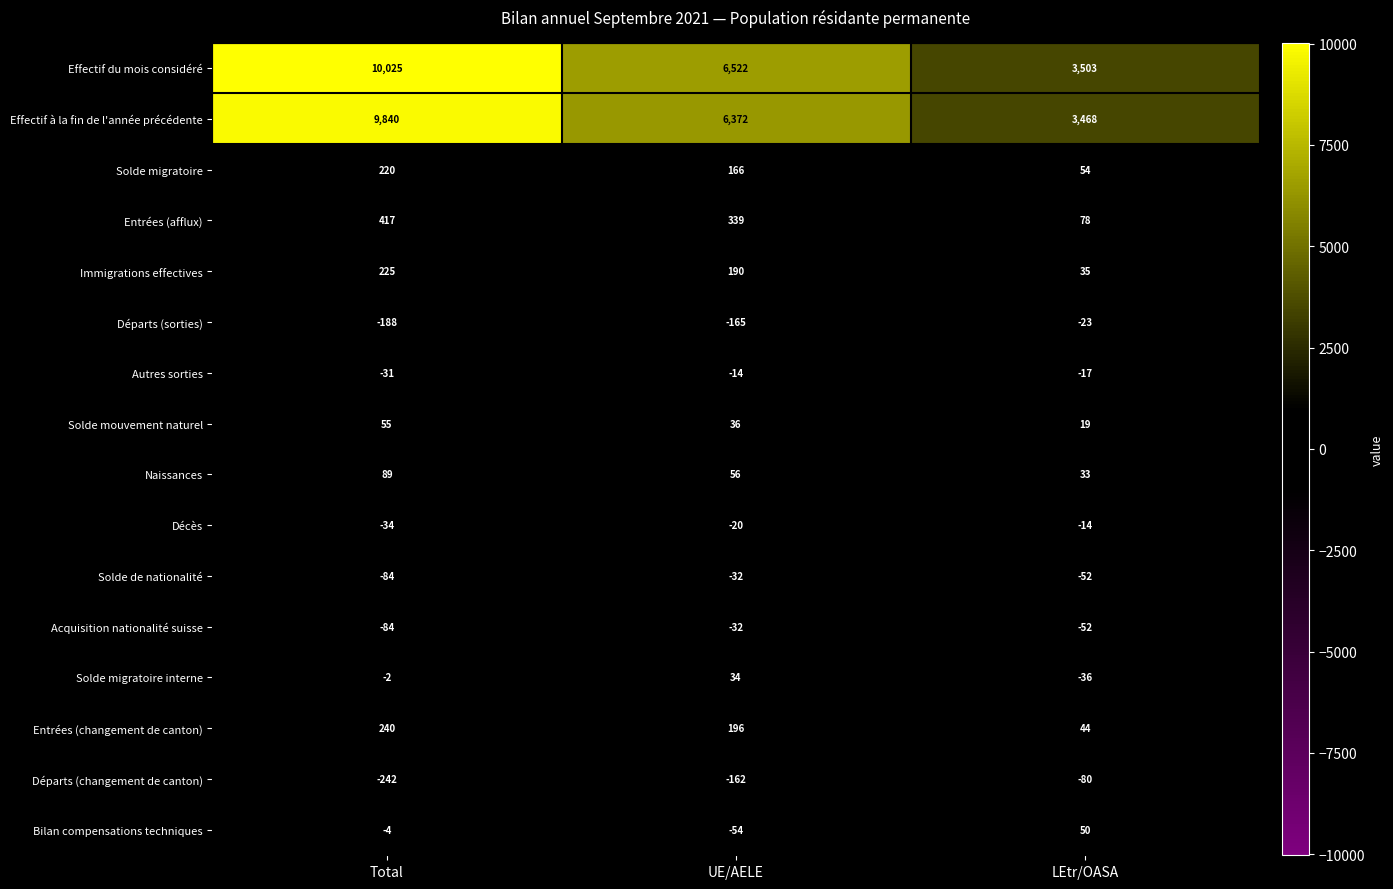

What is the sum of the Décès values at LEtr/OASA and Total?

-48